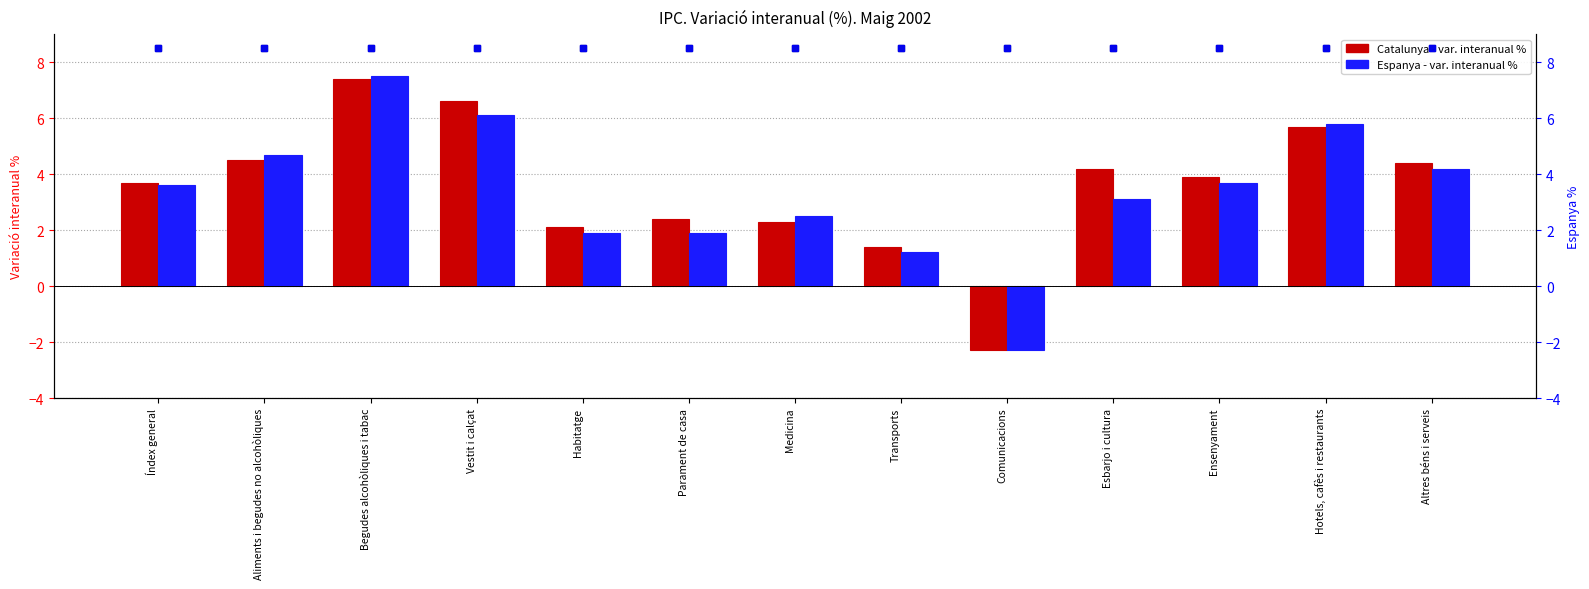

How many data points in Catalunya are less than 3?

5